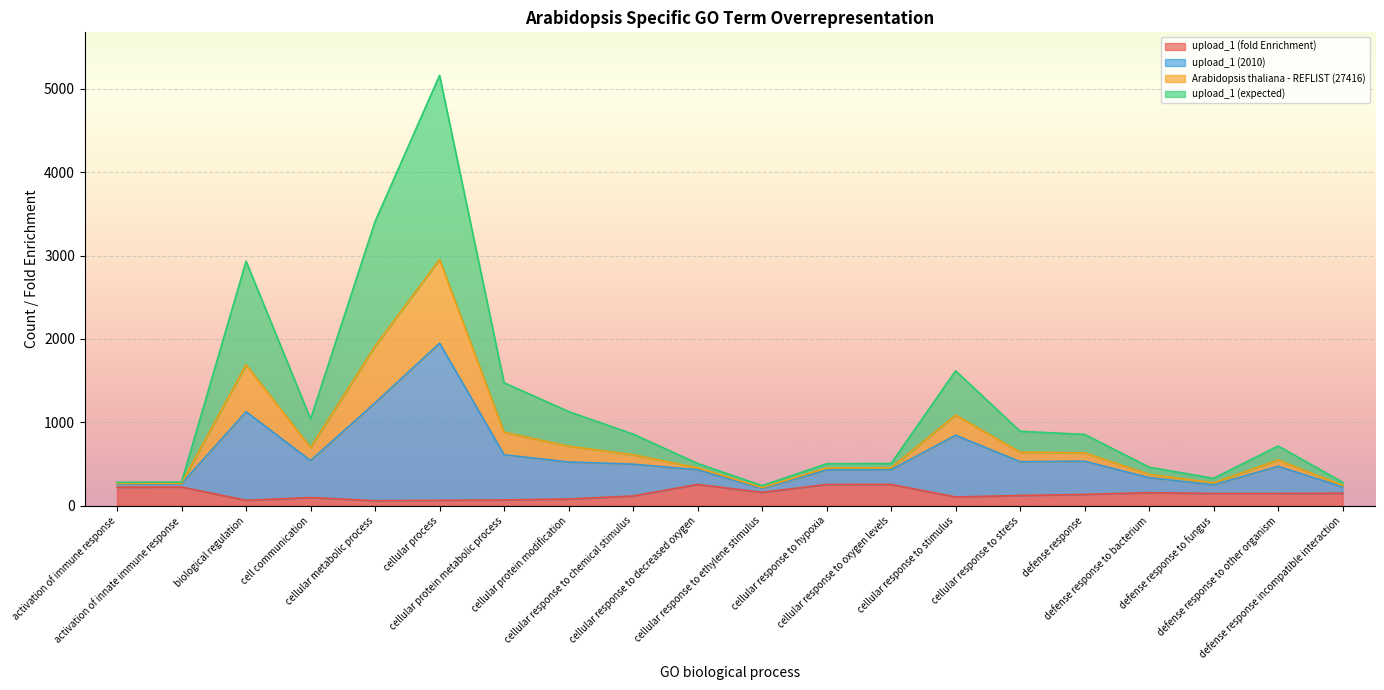

True or false: upload_1 (fold Enrichment) and upload_1 (2010) cross at least once.

False